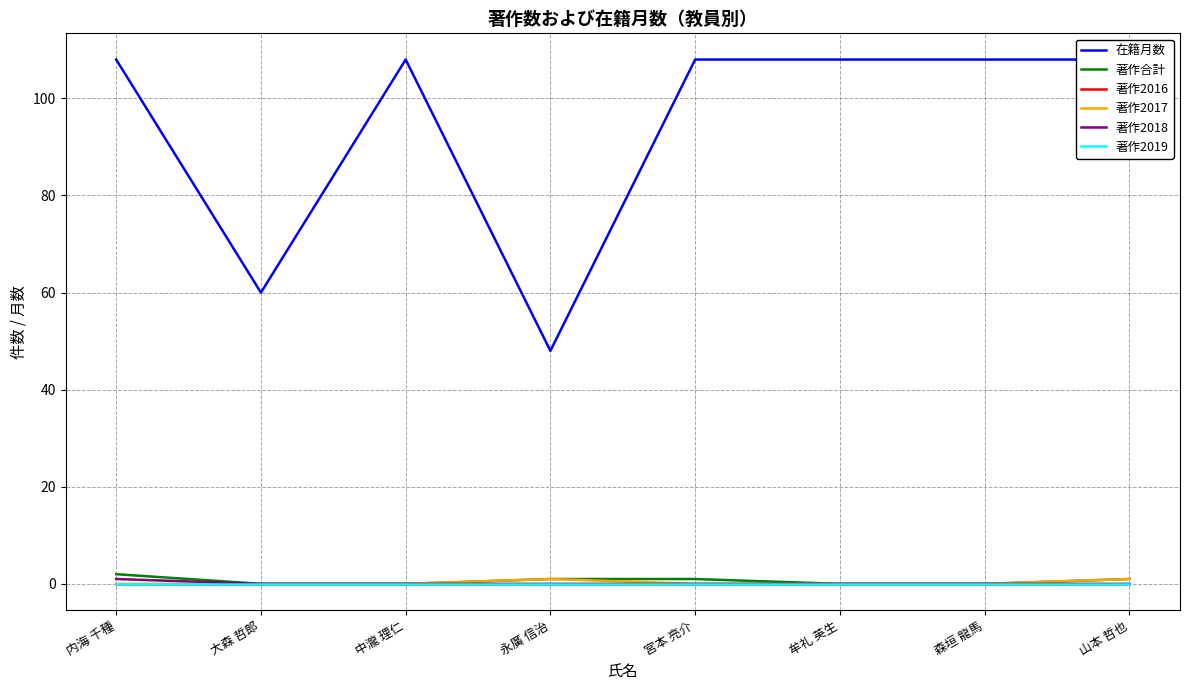

Does the chart display data point markers on the line(s)?

No